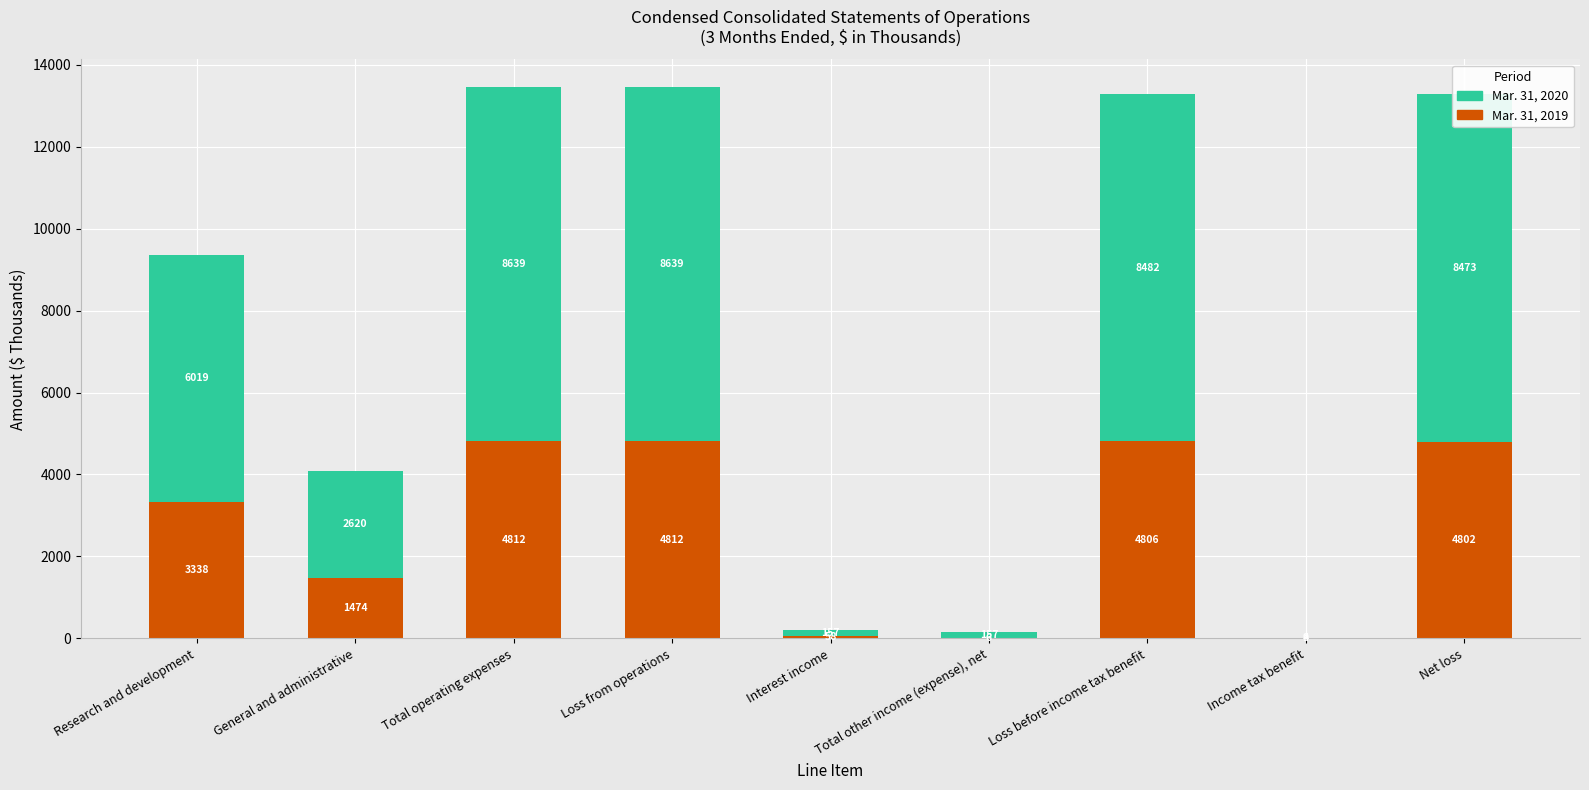

Does the chart contain stacked bars?

Yes